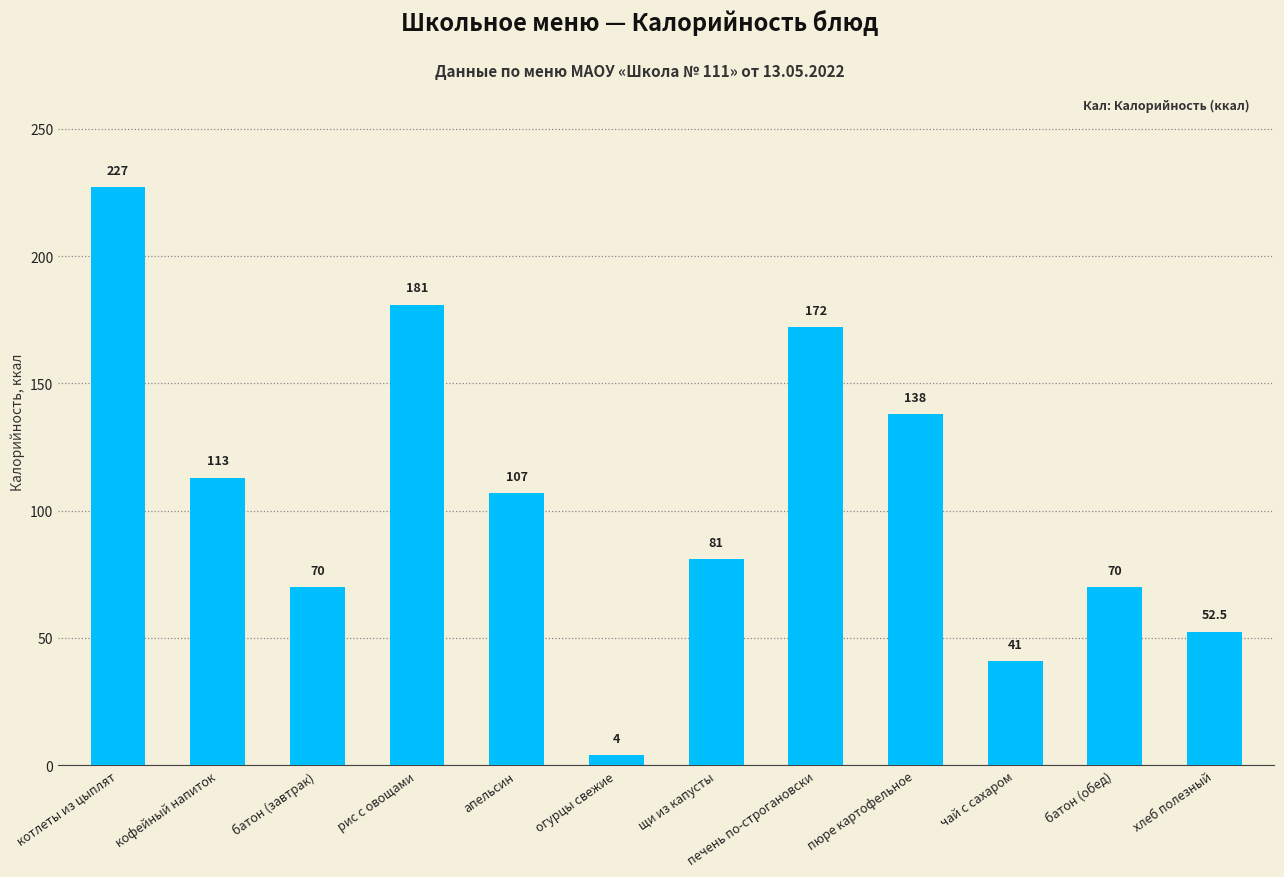

Reading left to right, extract all data points from this chart.

котлеты из цыплят=227.0	кофейный напиток=113.0	батон (завтрак)=70.0	рис с овощами=181.0	апельсин=107.0	огурцы свежие=4.0	щи из капусты=81.0	печень по-строгановски=172.0	пюре картофельное=138.0	чай с сахаром=41.0	батон (обед)=70.0	хлеб полезный=52.5